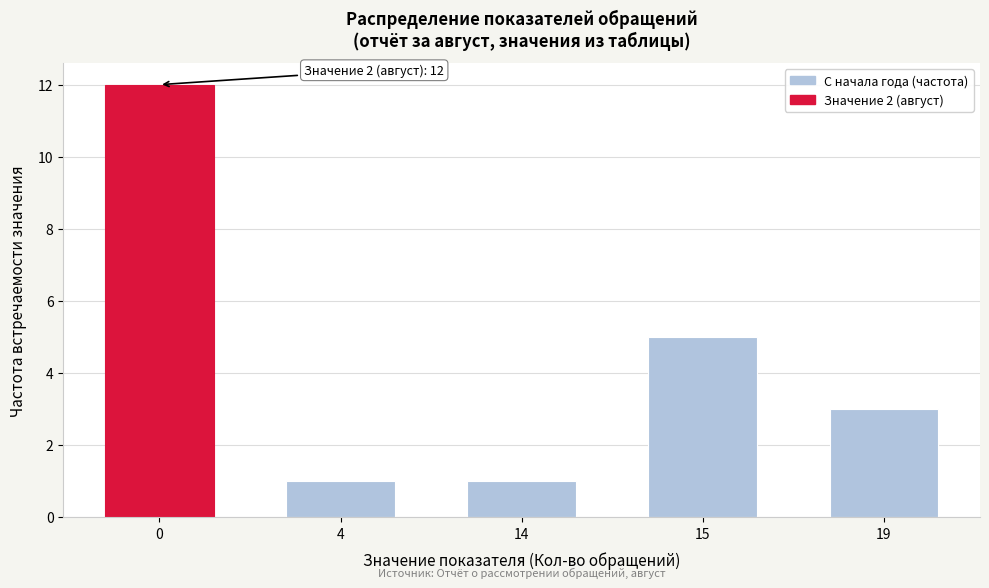

Reading left to right, transcribe all the data shown in this chart.

12	1	1	5	3